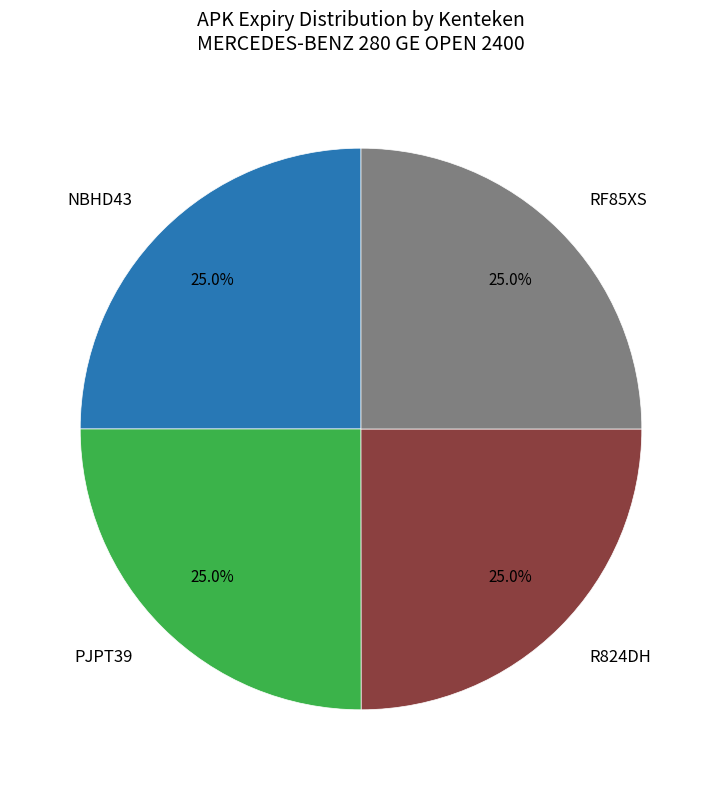

What is the total percentage of R824DH and PJPT39?

50.0%